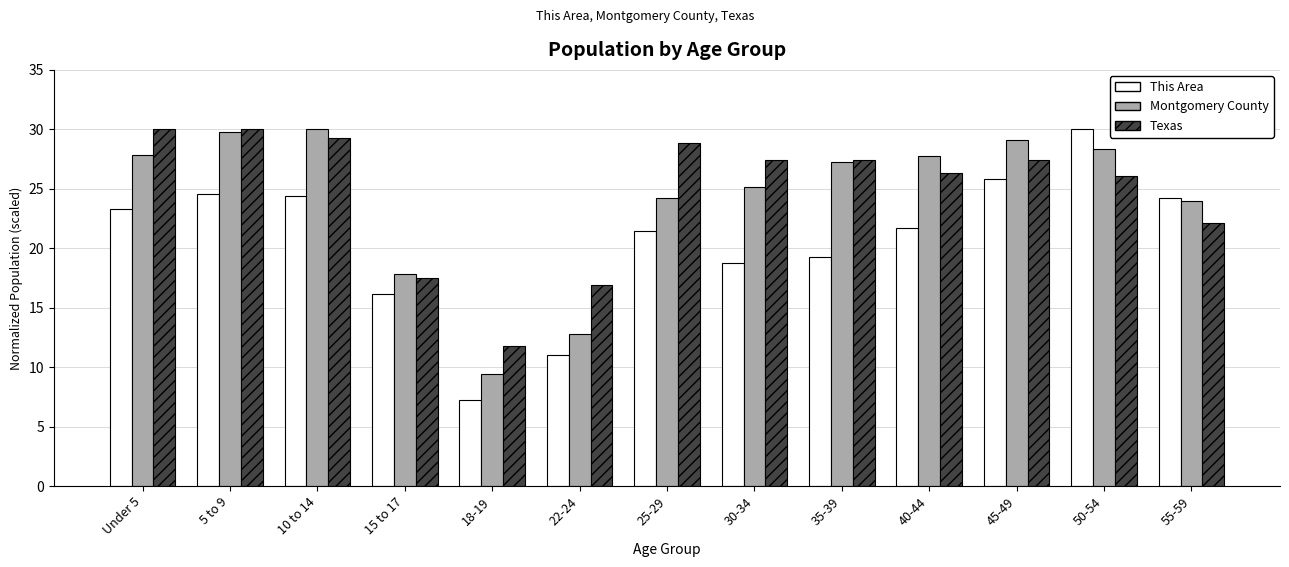

Which series has the largest range (max minus min)?

This Area